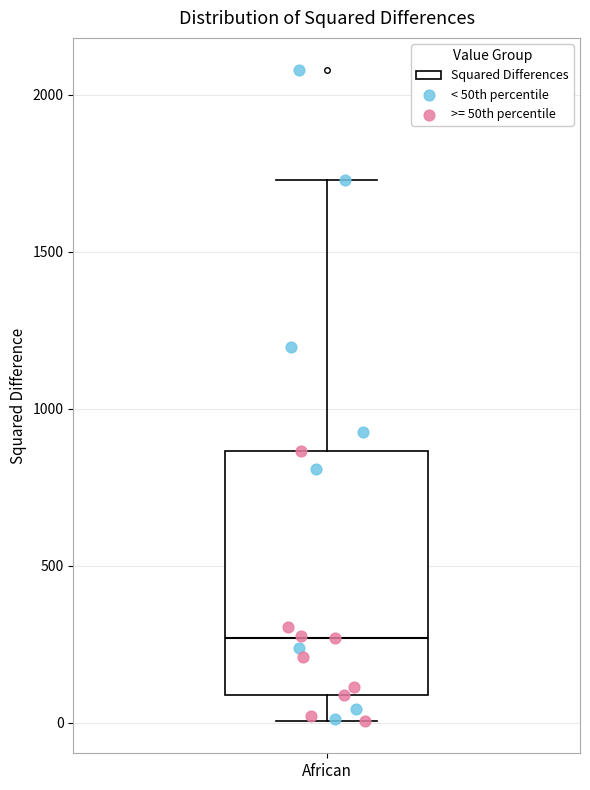

Read this box plot against the y-axis: the position of the median line, the range covered by the box, and the ends of both whiskers. The values are not printed on the chart, so give them approximately, as read against the axis.

median 250, box 100 to 850, whiskers 0 to 1750